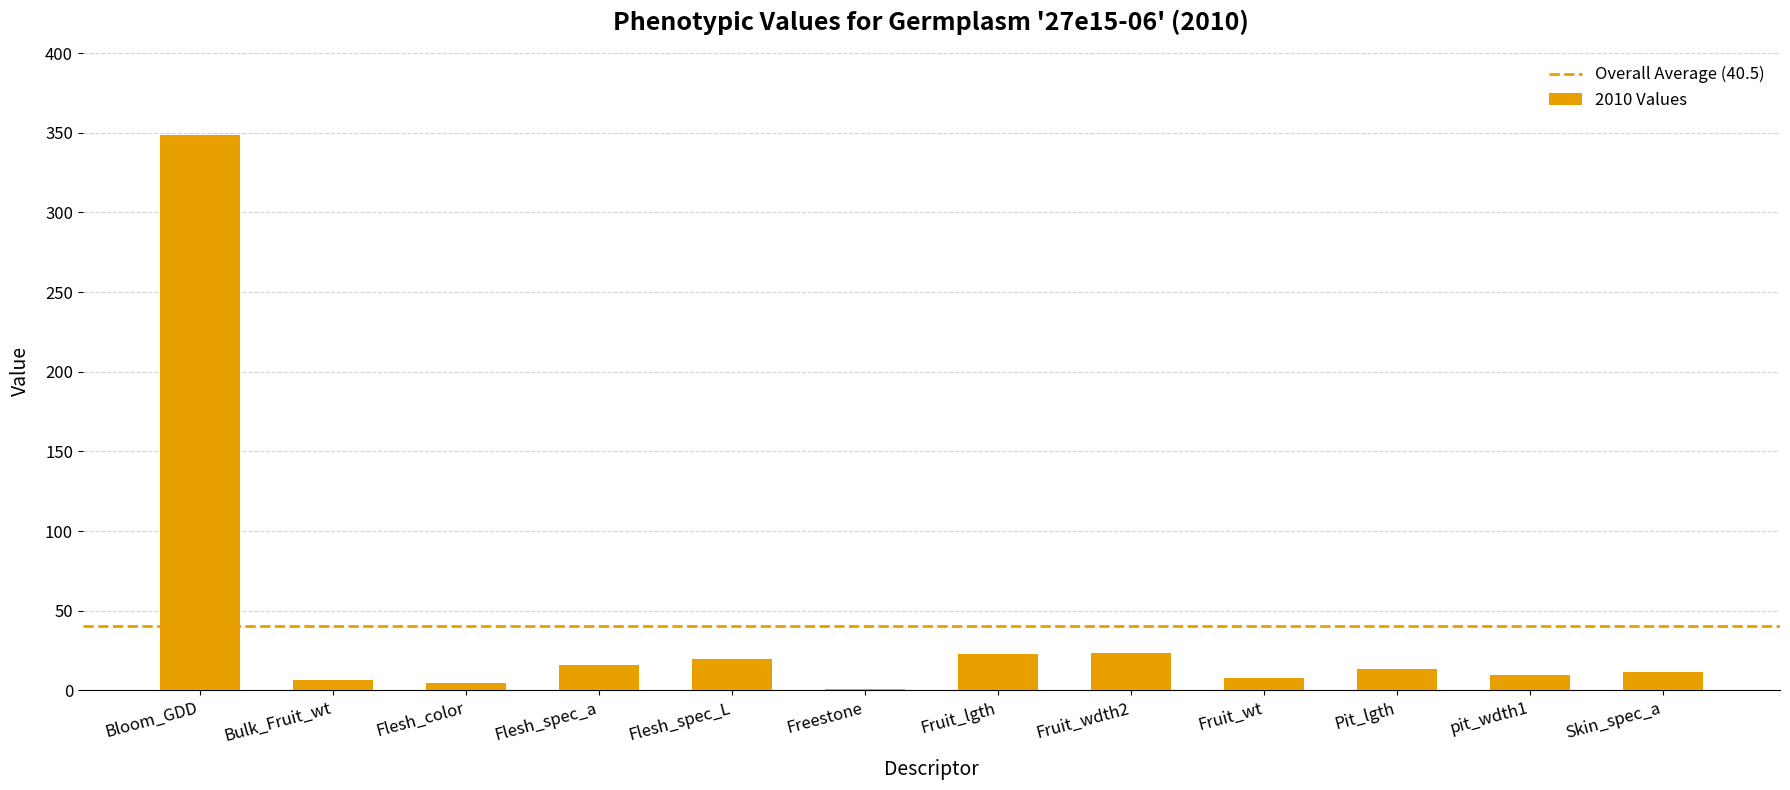

Approximately how many times larger is the value at pit_wdth1 compared to Flesh_spec_L?

0.5